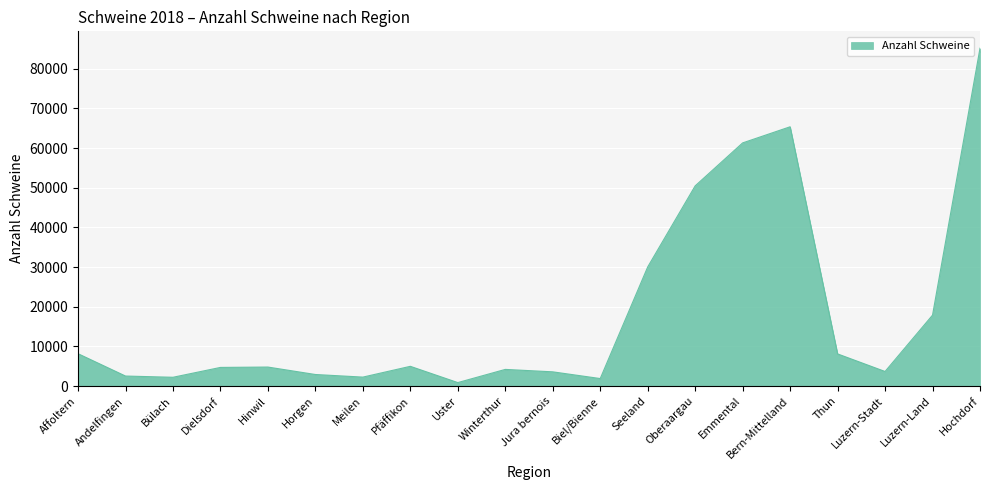

Does the chart display data point markers on the line(s)?

No